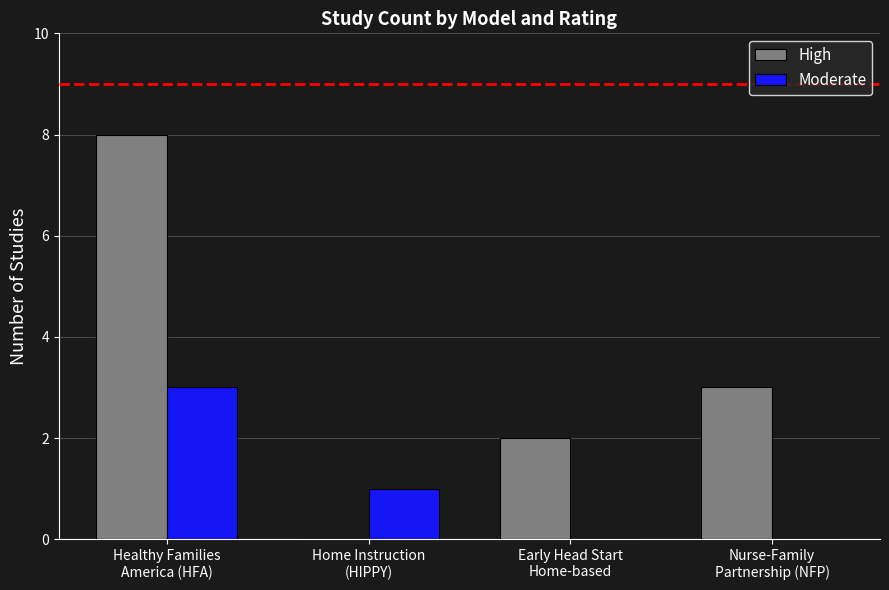

What is the maximum value for Moderate?

3